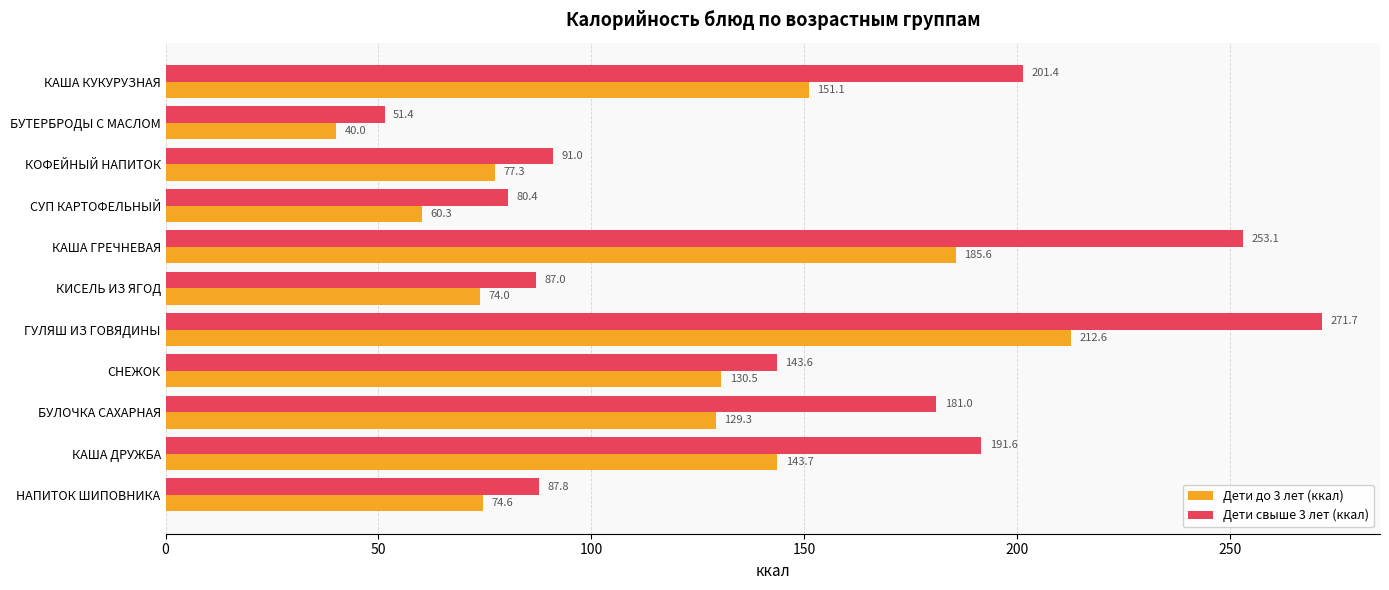

Which series has the largest range (max minus min)?

Дети свыше 3 лет (ккал)